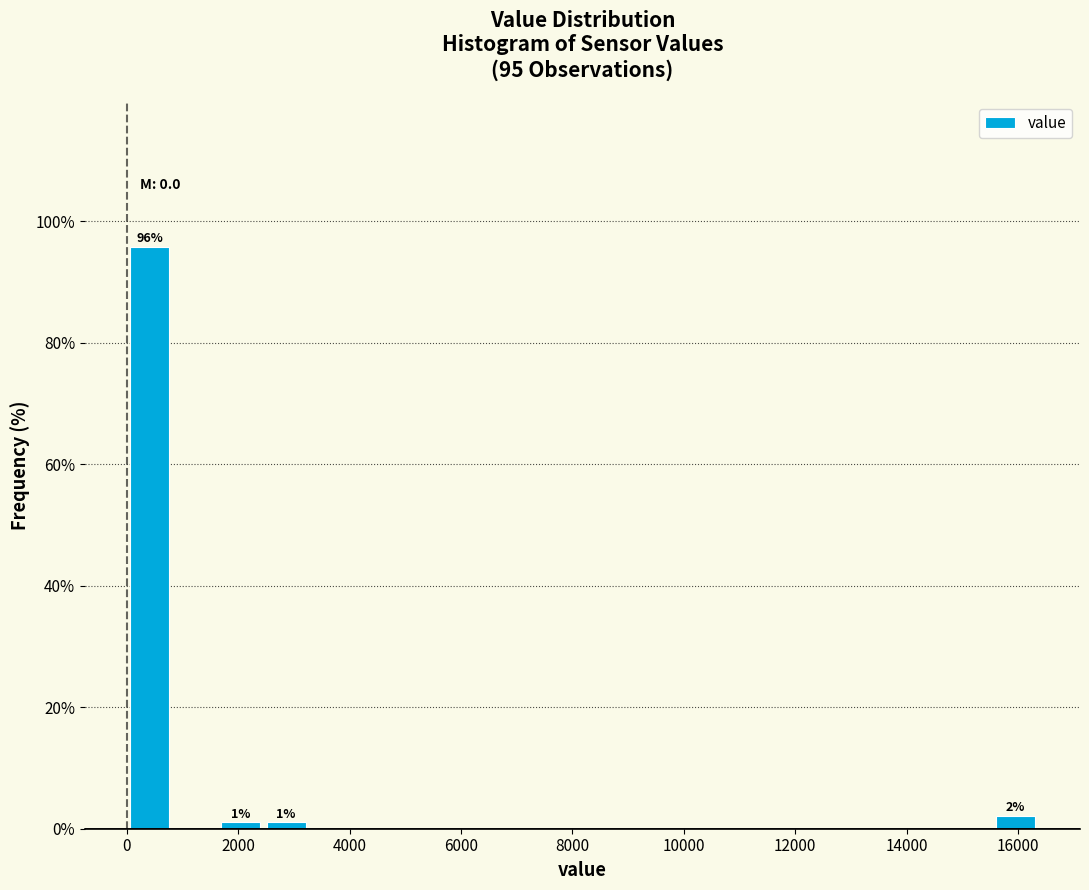

Which range on the x-axis has the tallest bar?

0 to 800